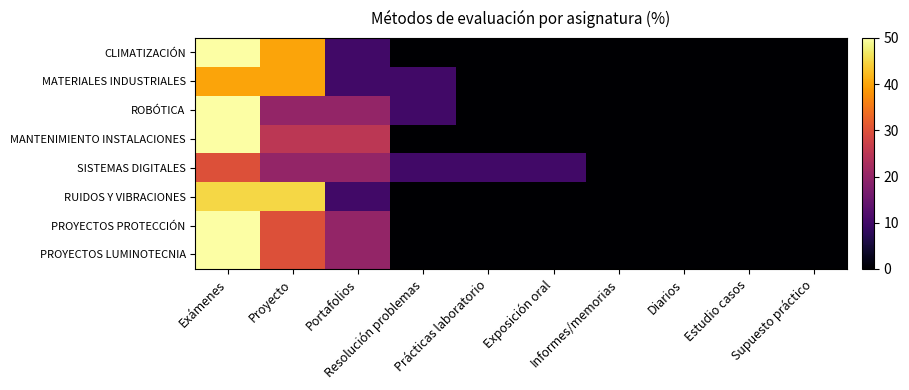

What is the maximum value shown in the chart?

50